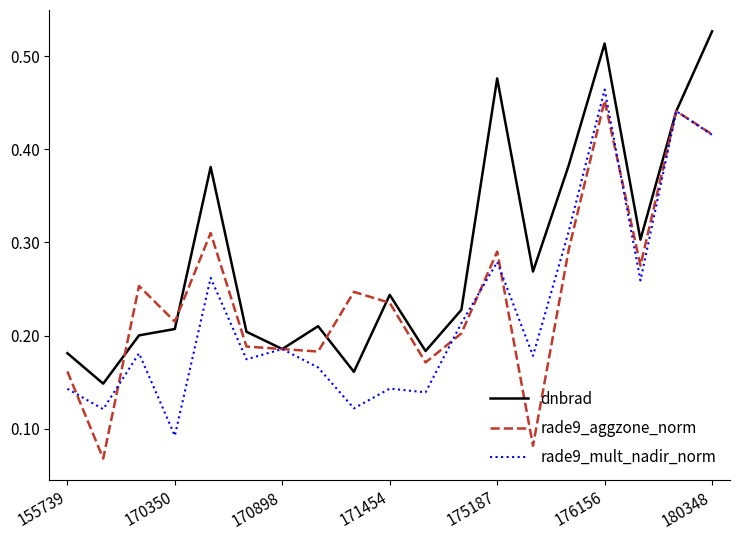

Which series has the largest total across all categories?

dnbrad